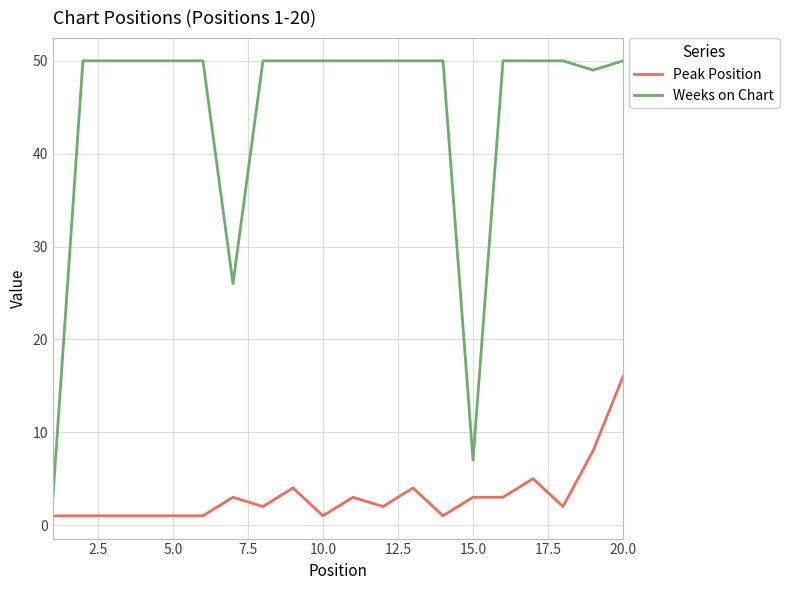

List the series in order of their overall mean, lowest first.

Peak Position, Weeks on Chart